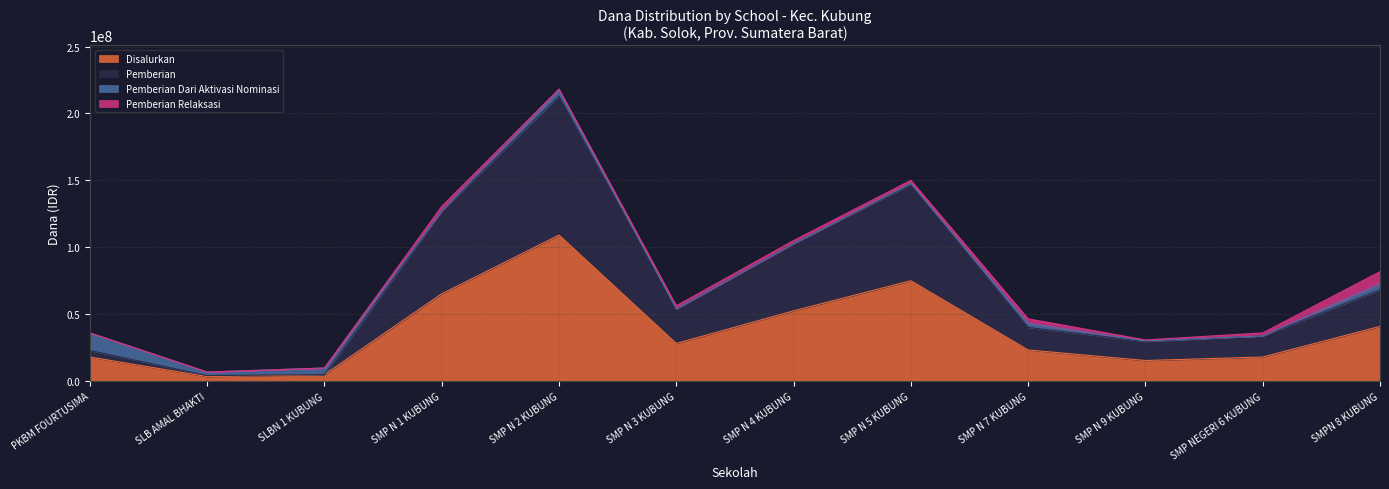

At which label is Disalurkan closest to 56250000?

SMP N 4 KUBUNG